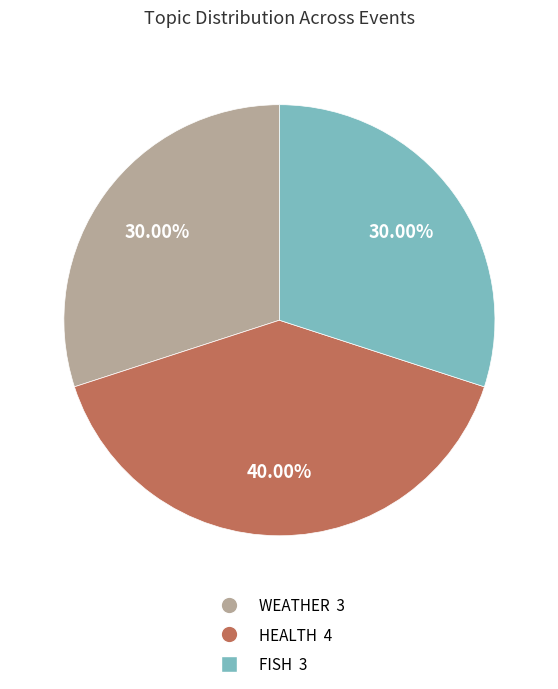

Approximately how many times larger is the value at WEATHER compared to FISH?

1.0